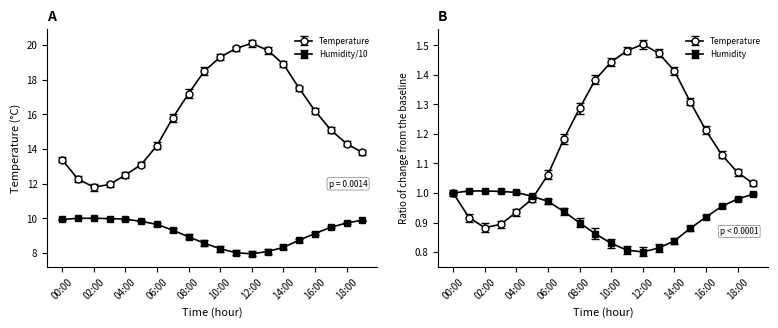

Which label corresponds to the largest value in the chart?

12:00